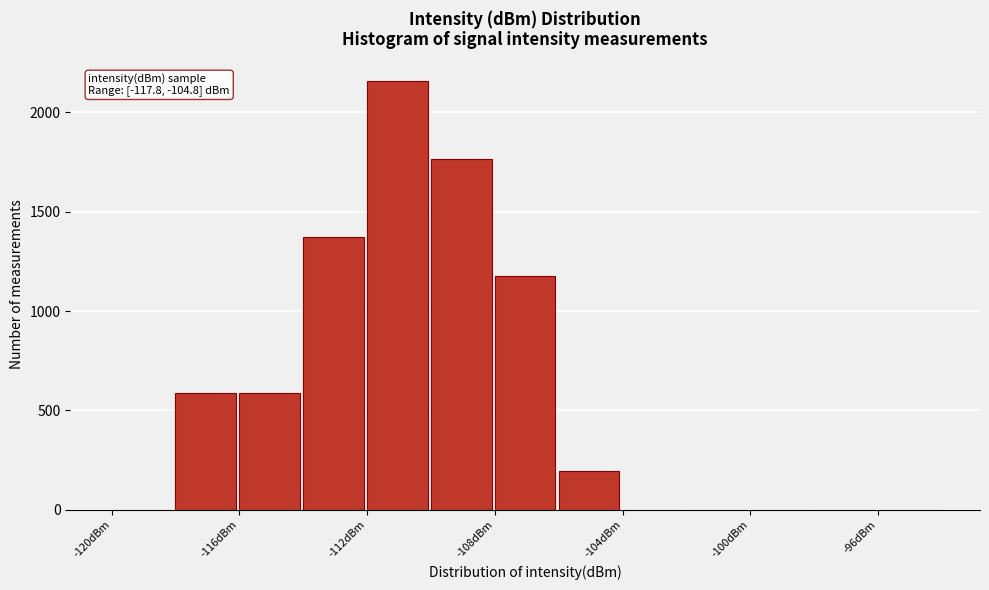

Which range on the x-axis has the tallest bar?

-112 to -110